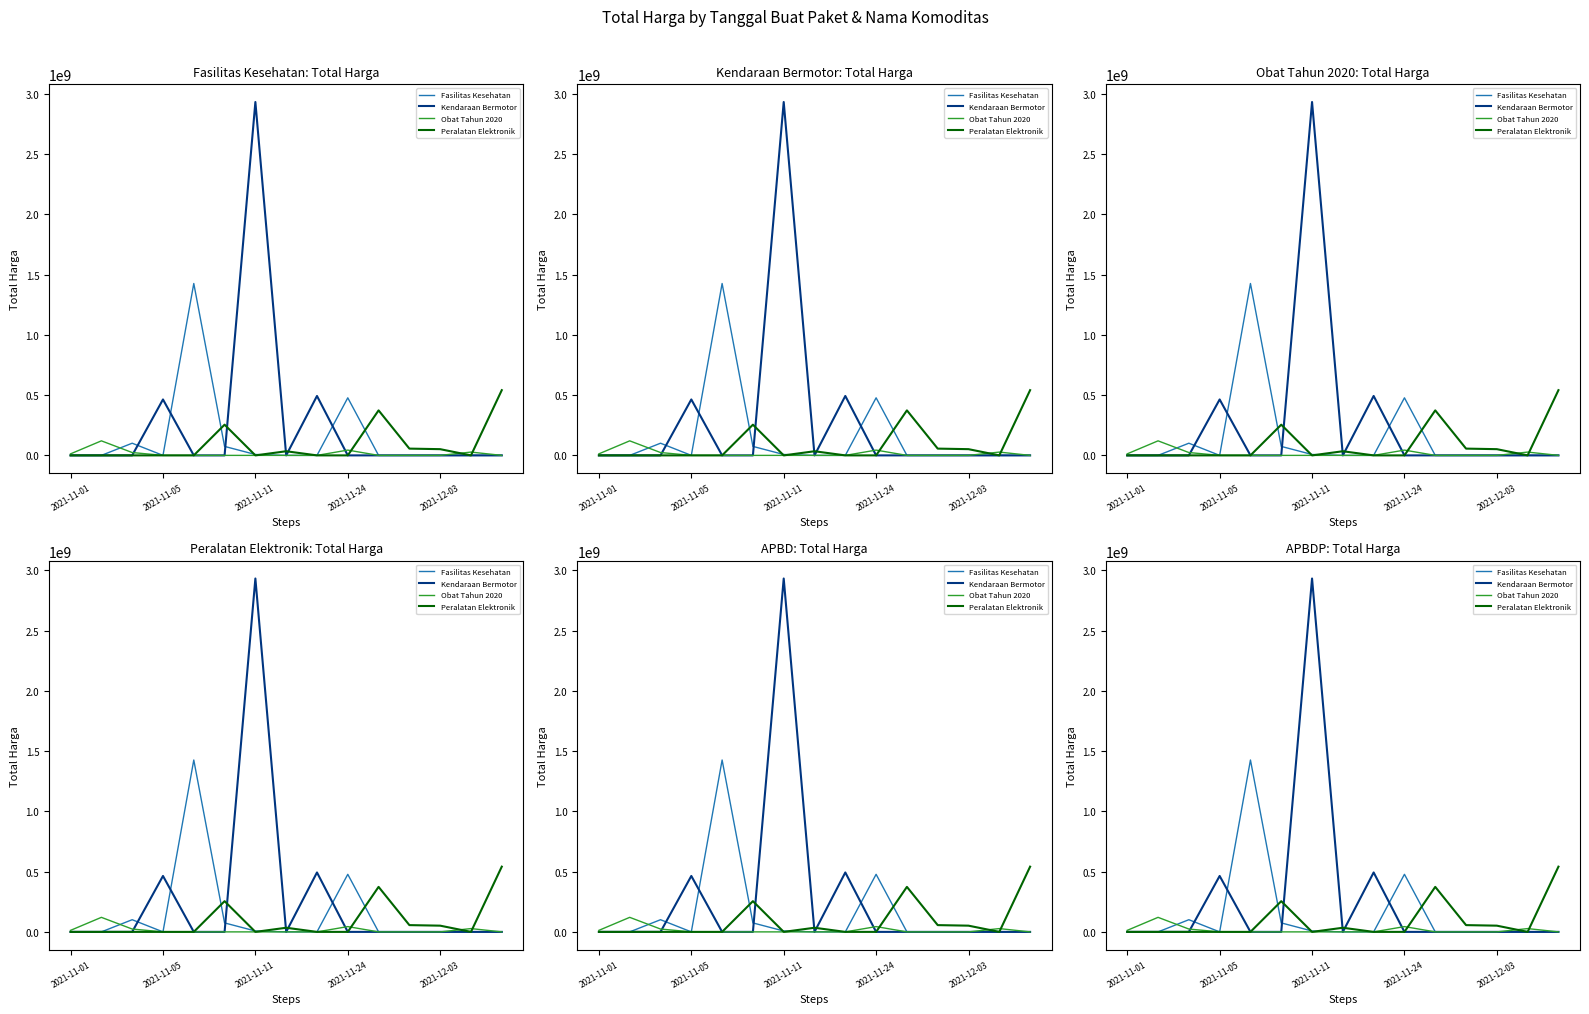

What are all the series names shown in the legend?

Fasilitas Kesehatan, Kendaraan Bermotor, Obat Tahun 2020, Peralatan Elektronik